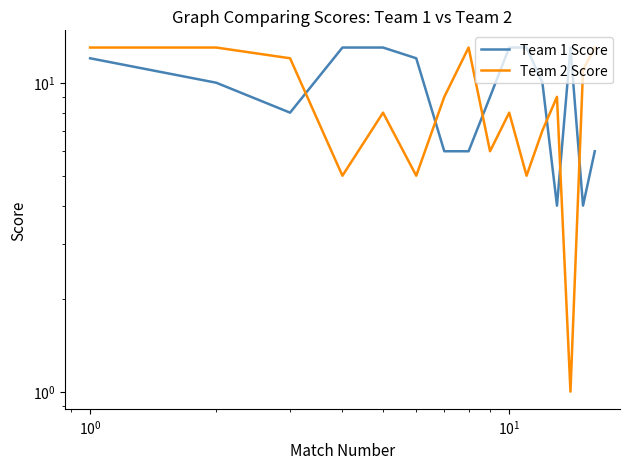

True or false: Team 1 Score and Team 2 Score cross at least once.

True